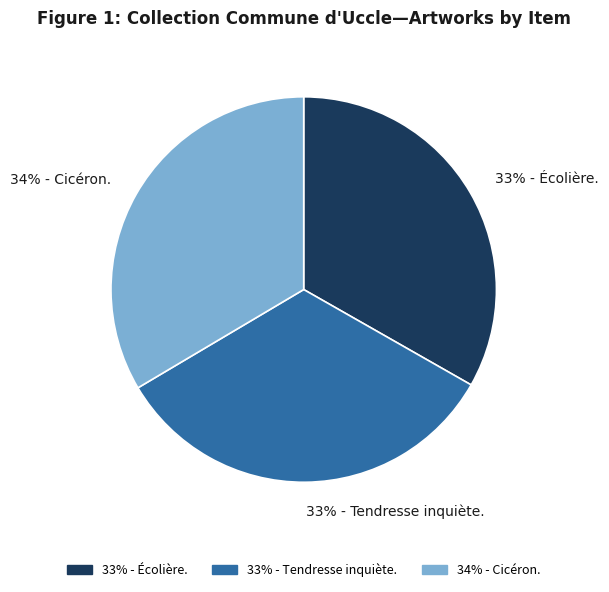

Do 33% - Tendresse inquiète. and 33% - Écolière. together represent more than half of the pie?

Yes